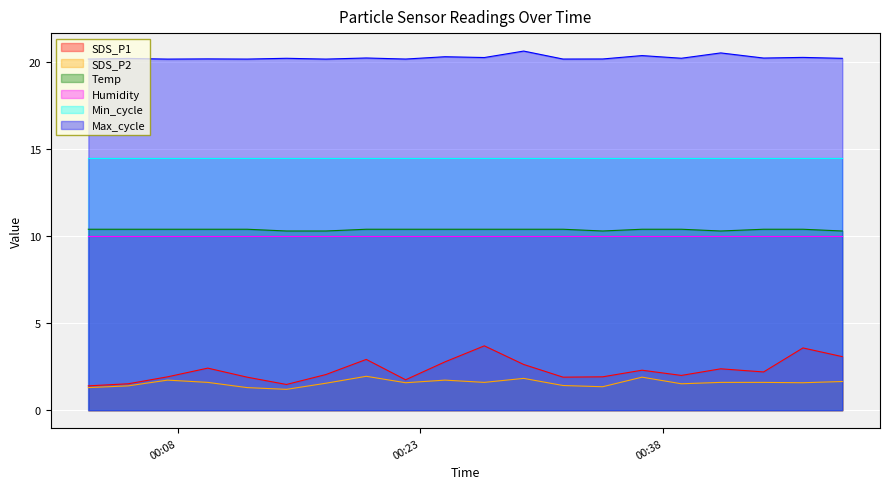

What position from the right is 2024/03/30 00:24:31?

11